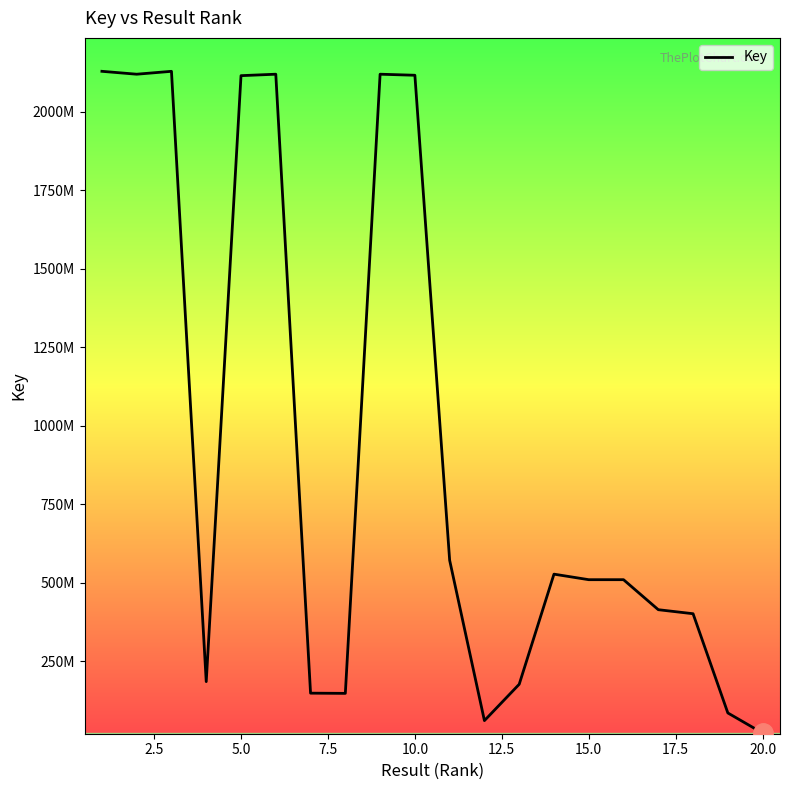

Is this an area chart (filled region under the line)?

No